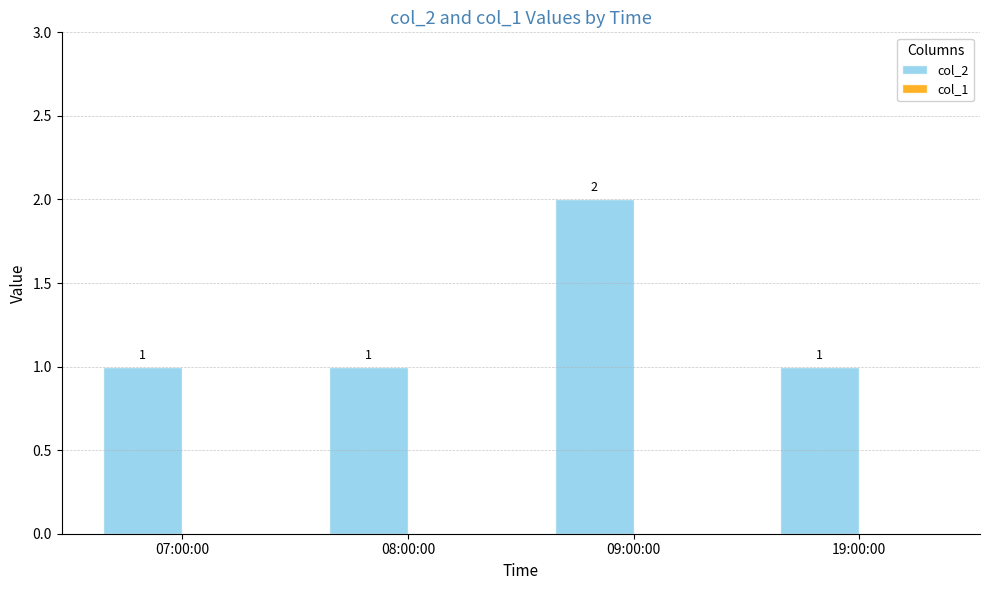

Which label corresponds to the largest value in the chart?

09:00:00